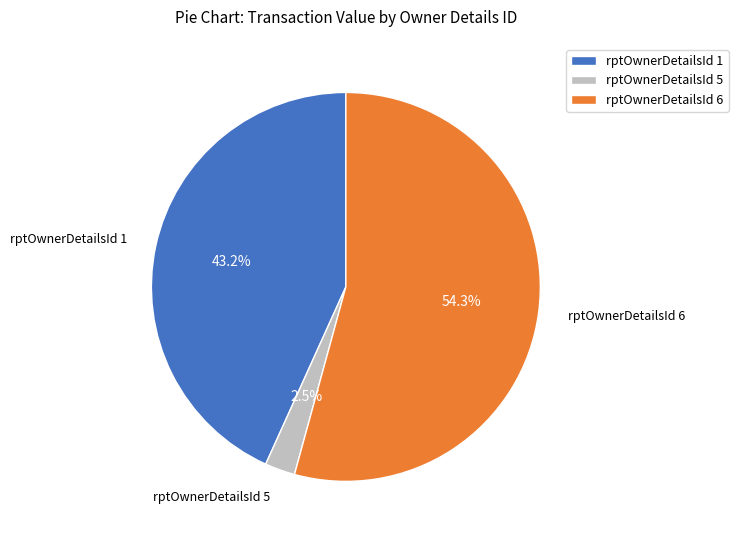

What is the total percentage of rptOwnerDetailsId 6 and rptOwnerDetailsId 5?

56.8%